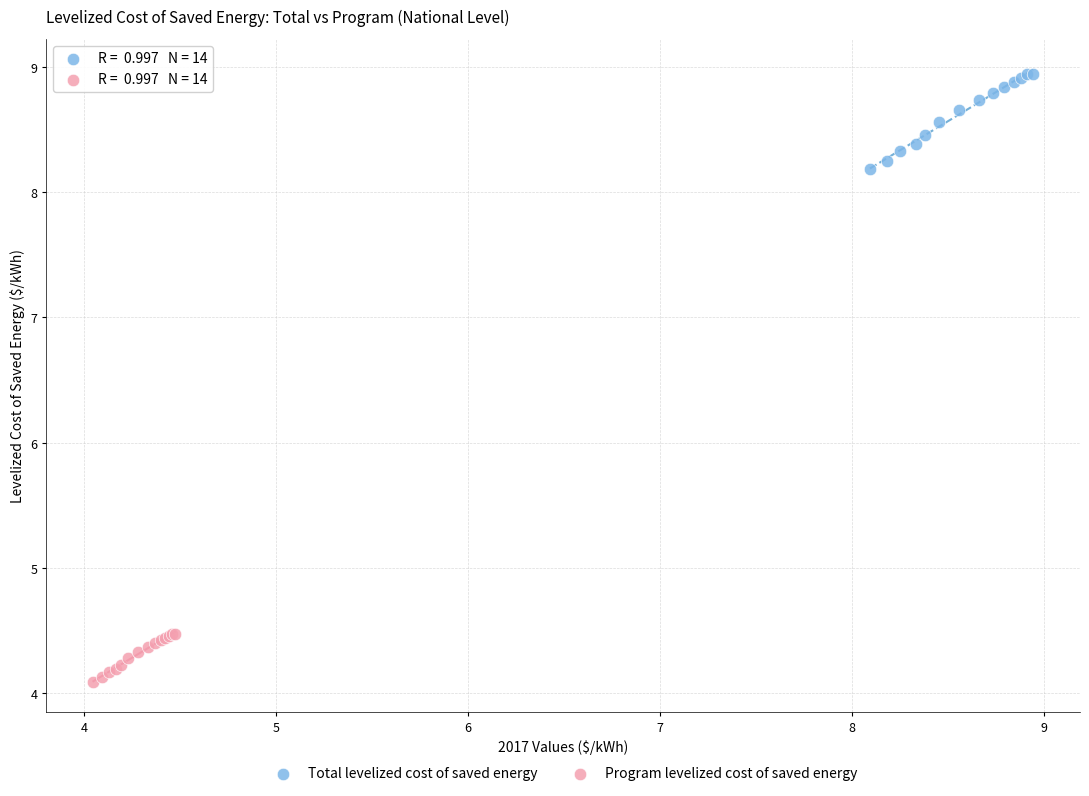

Which series contains the lowest Y value?

Program levelized cost of saved energy